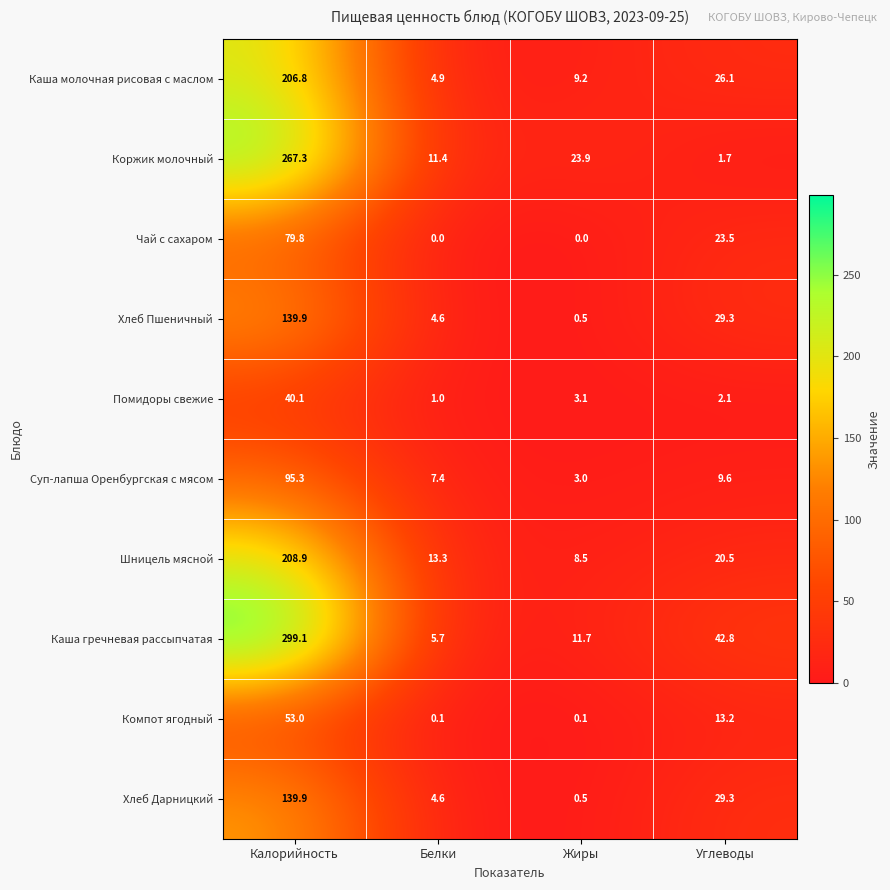

Which series changed the most between Калорийность and Белки?

Каша гречневая рассыпчатая